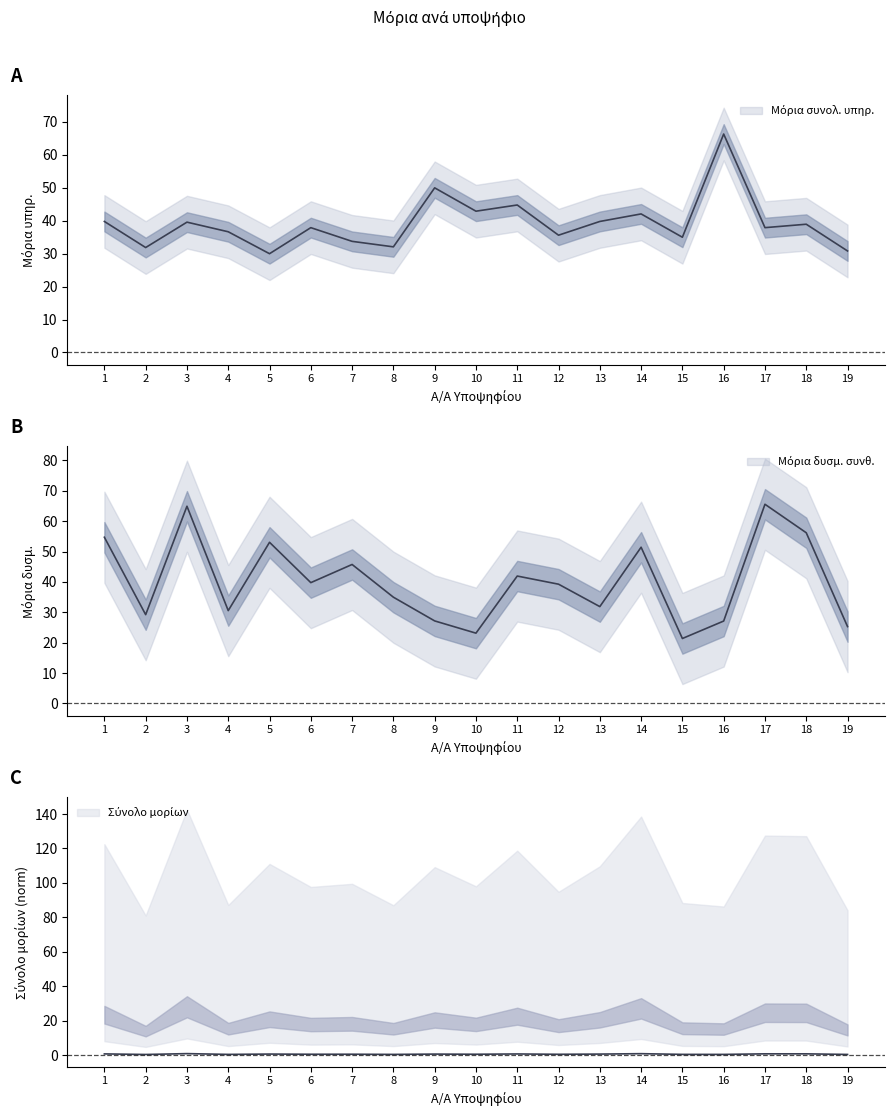

Reading right to left, extract all data points from this chart.

Μόρια συνολ. υπηρ.: 30.8	39.0	37.9	66.3	35.0	42.1	39.8	35.6	44.8	42.9	50.0	32.1	33.8	37.9	30.0	36.7	39.6	31.9	39.8
Μόρια δυσμ. συνθ.: 25.3	56.2	65.6	27.1	21.4	51.4	31.9	39.3	42.0	23.1	27.2	35.0	45.8	39.8	53.1	30.6	64.9	29.2	54.7
Σύνολο μορίων: 0.5	0.9	0.9	0.5	0.6	1.0	0.7	0.6	0.8	0.6	0.7	0.5	0.6	0.6	0.7	0.5	1.0	0.5	0.8